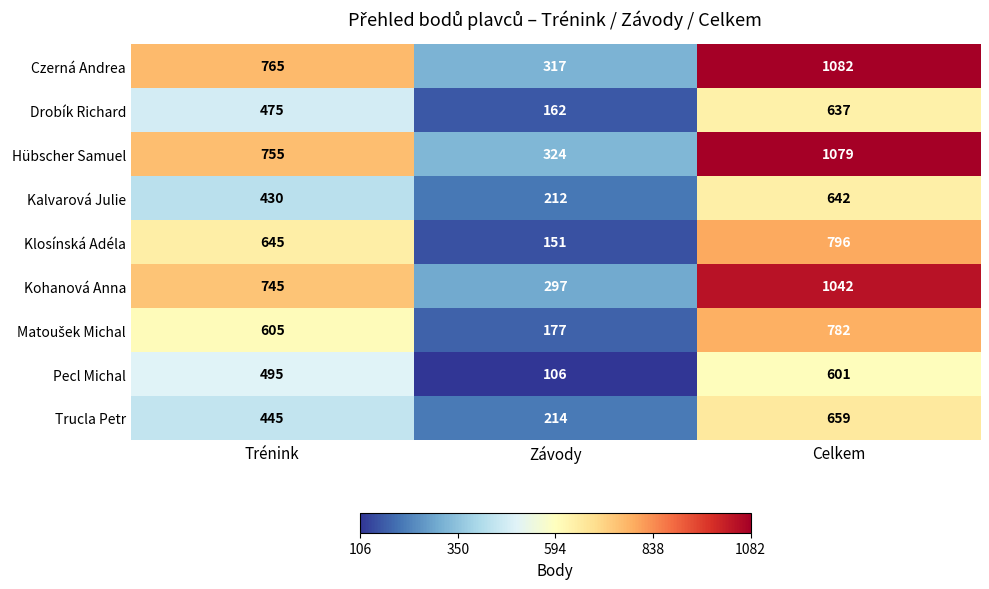

Which series has the largest range (max minus min)?

Czerná Andrea